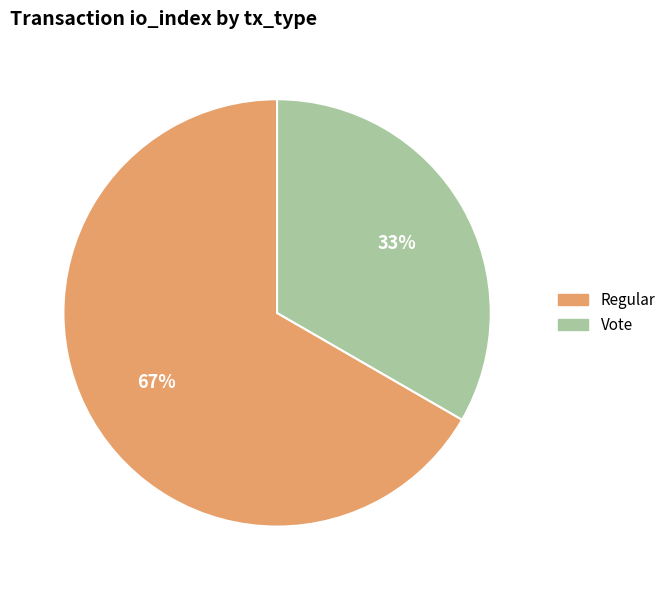

True or false: Regular accounts for 73% of the total.

False